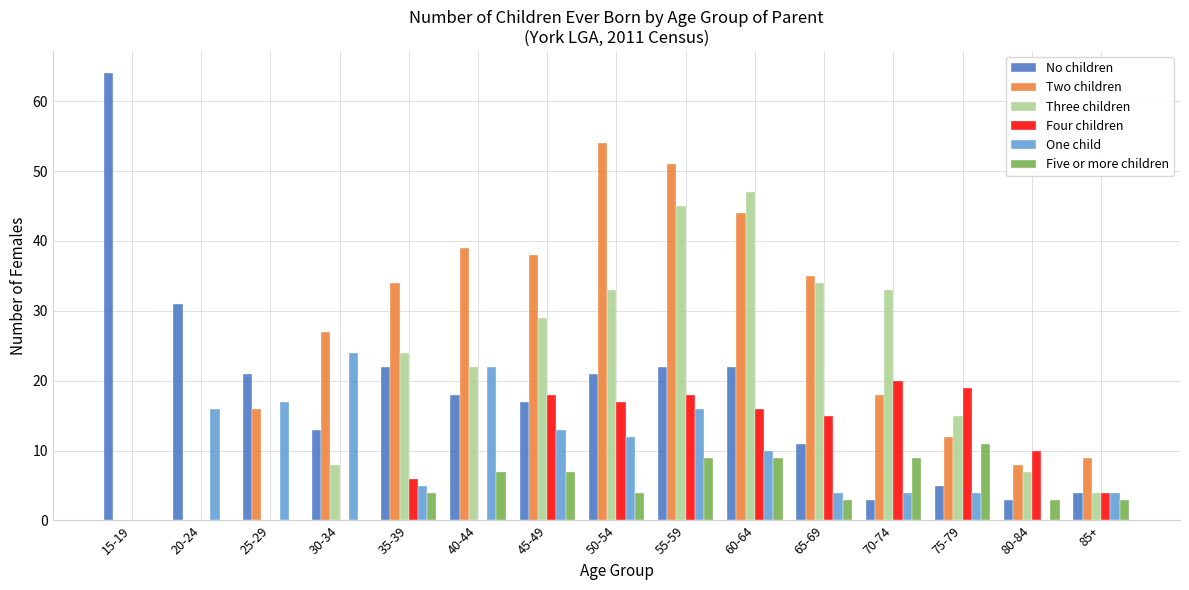

What is the sum of all Two children values?

385